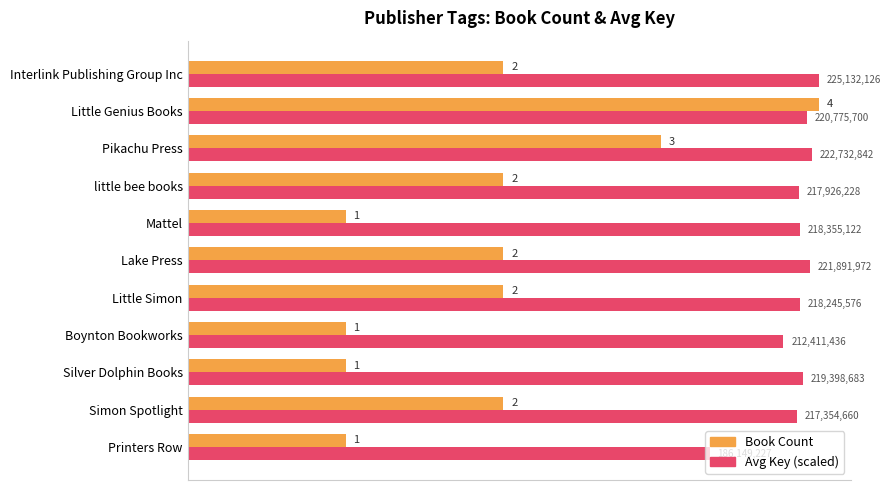

The value of Book Count at Little Genius Books is 6.0. True or false?

False